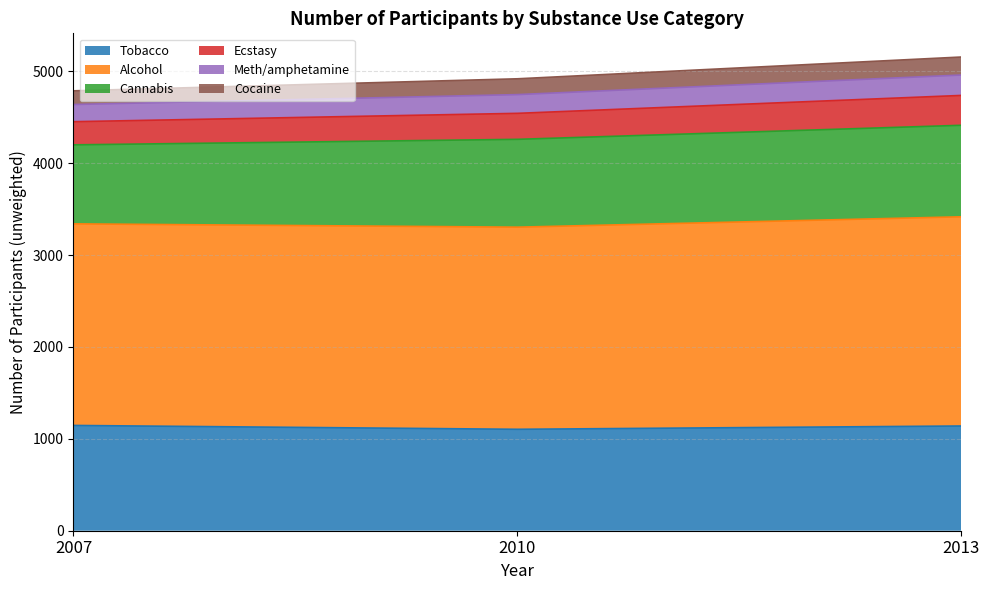

The Tobacco series shows 236 at 2013. True or false?

False